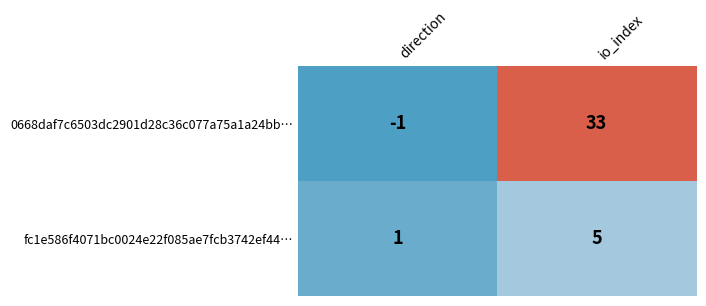

Which series has the widest spread of values?

0668daf7c6503dc2901d28c36c077a75a1a24bb…